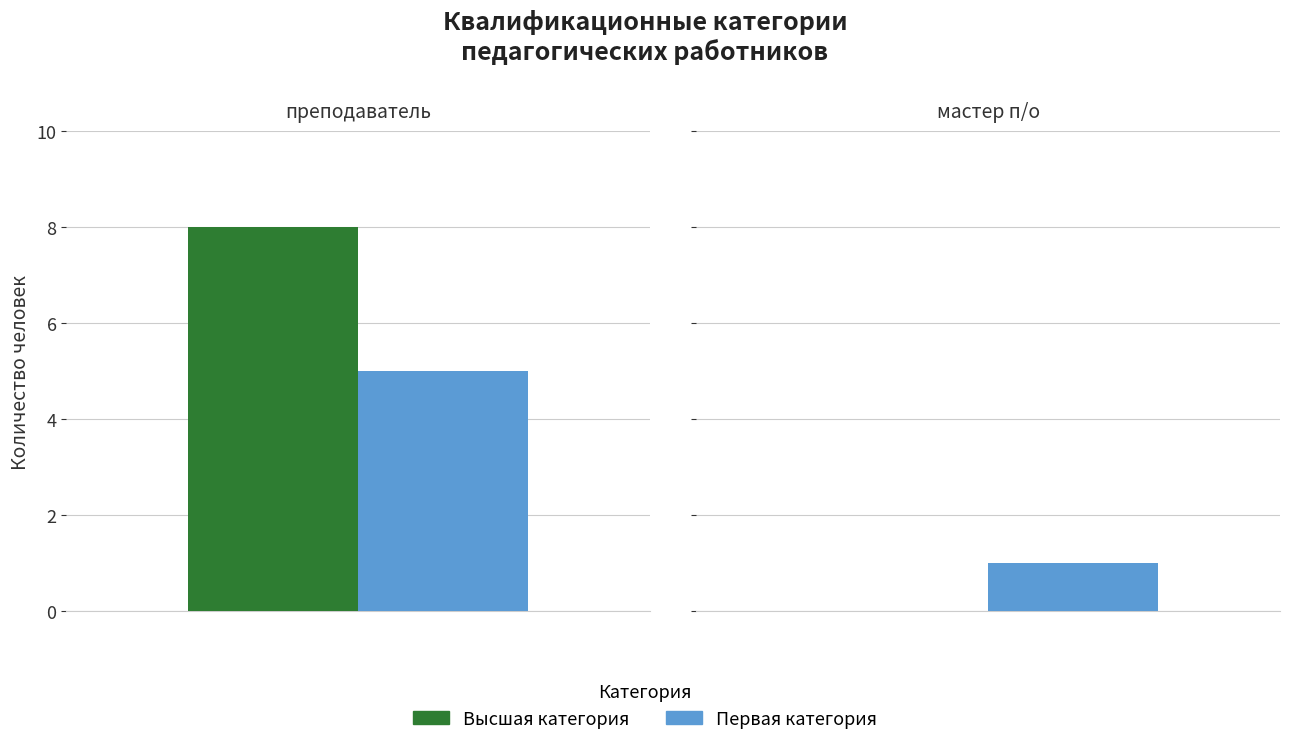

What is the difference between the Первая категория values at 2 and 4?

1